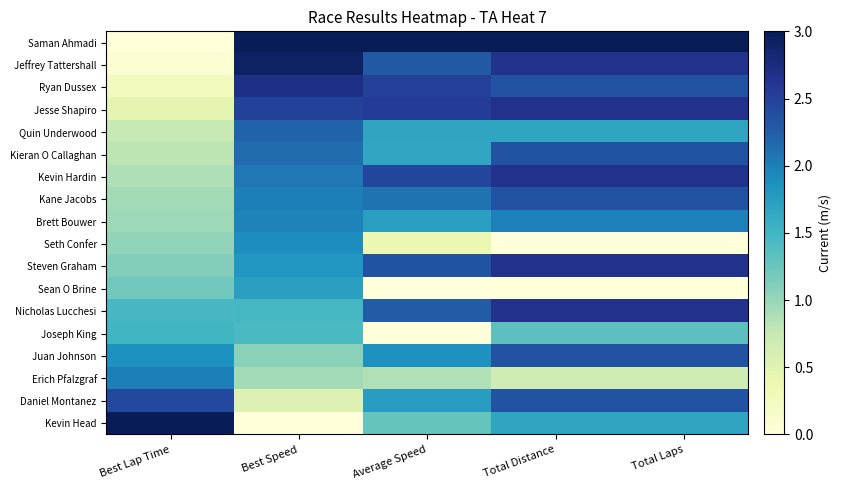

What is the difference between the highest and lowest values at Average Speed?

3.0